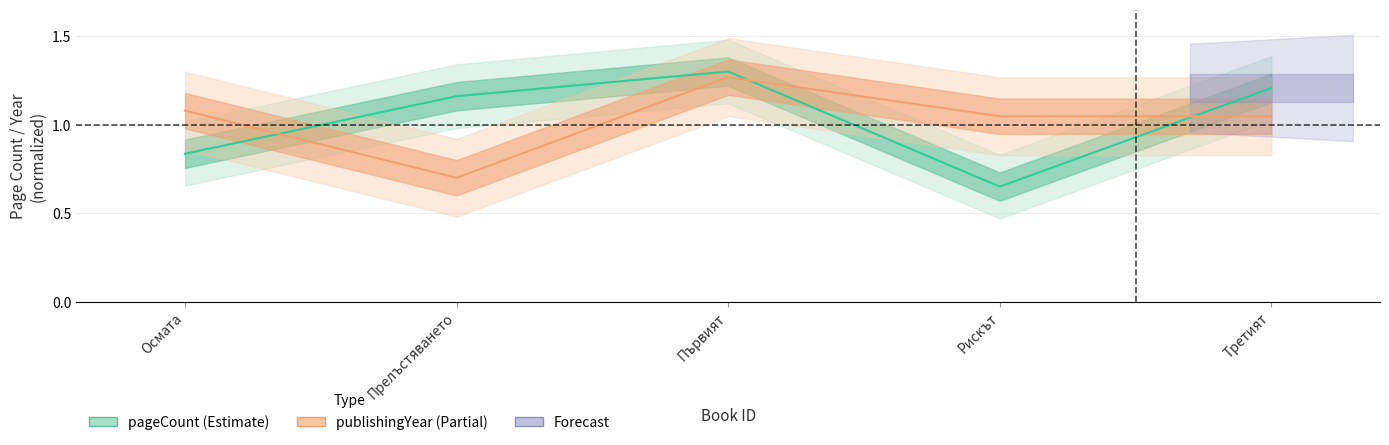

Which series has the largest total across all categories?

pageCount